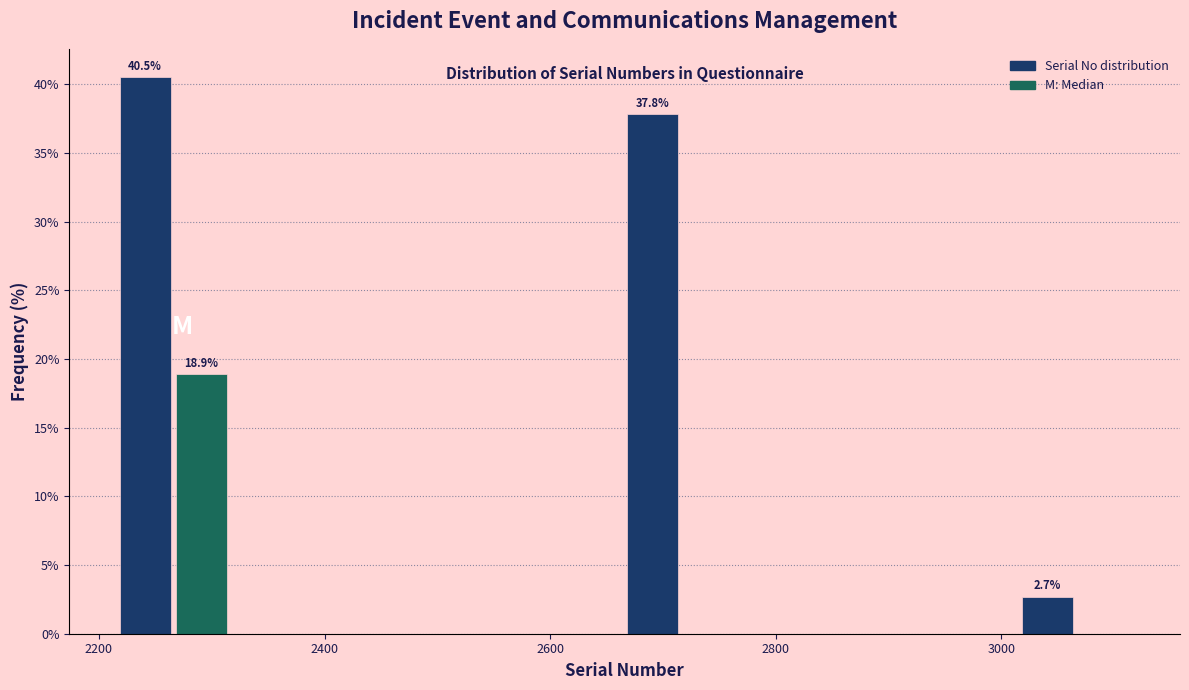

Read against the x-axis, roughly where is the centre of the tallest bar?

2240